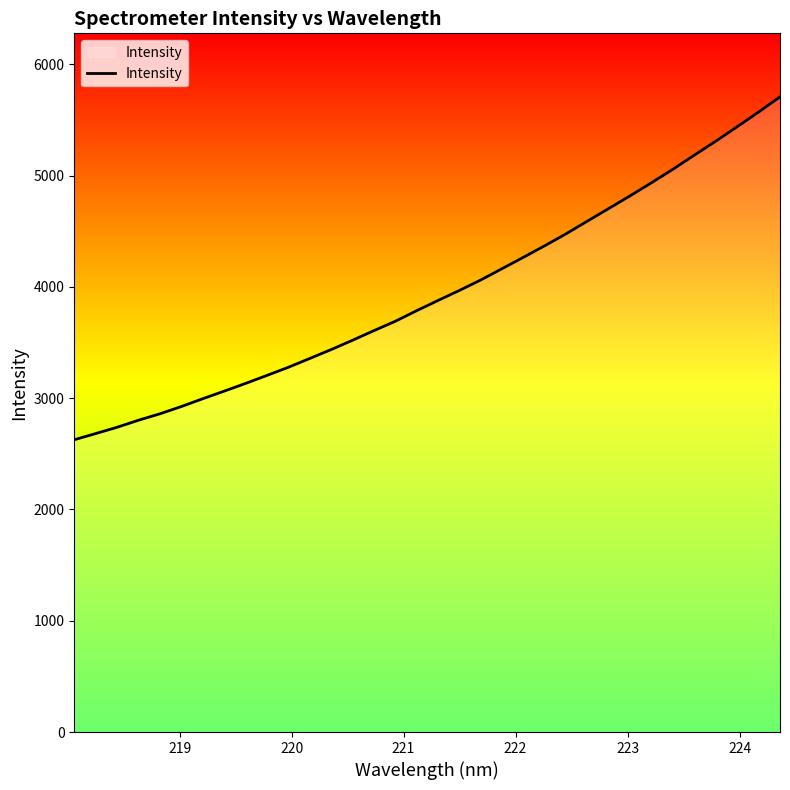

What is the minimum value shown in the chart?

2626.7